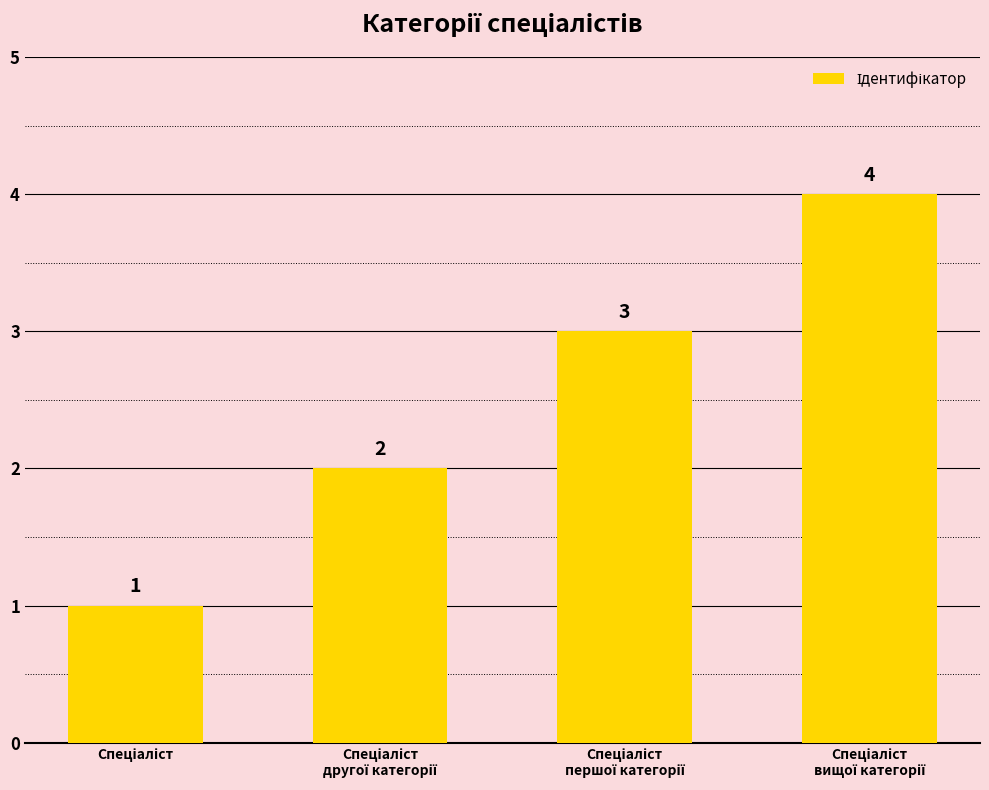

What is the sum of all values?

10